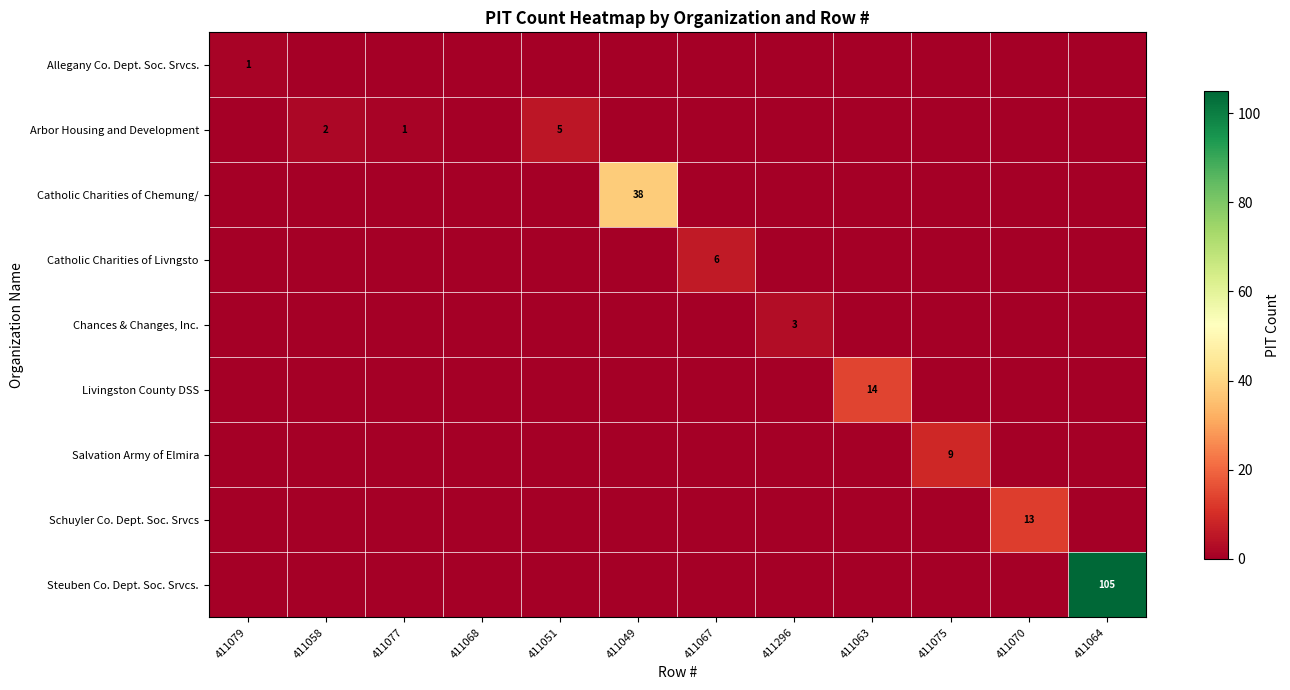

The Catholic Charities of Chemung/ series shows 23 at 411049. True or false?

False